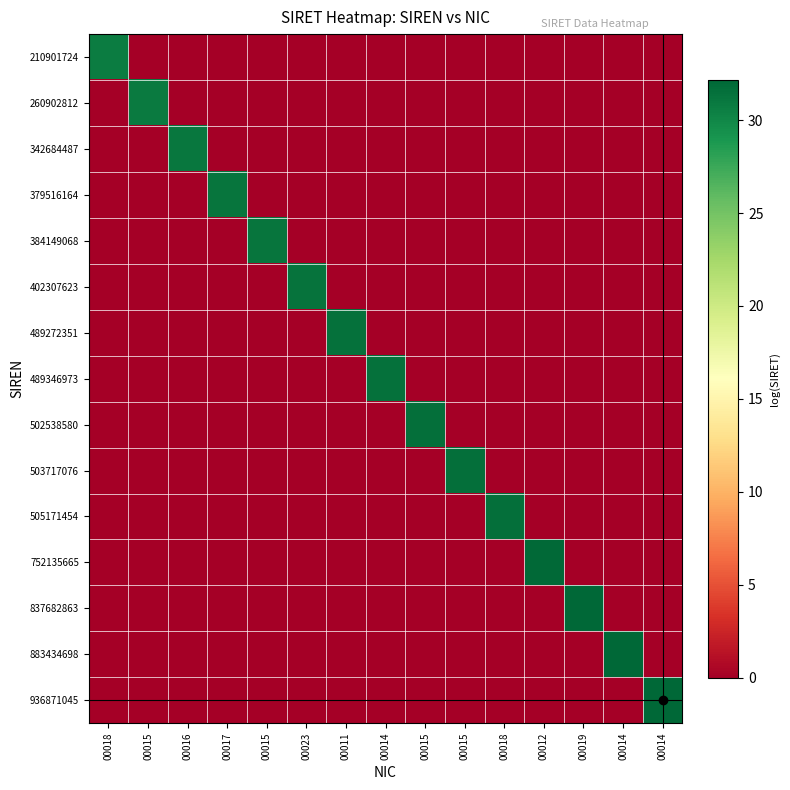

Reading left to right, extract all data points from this chart.

210901724: 00018=30.7	00015=0.0	00016=0.0	00017=0.0	00015=0.0	00023=0.0	00011=0.0	00014=0.0	00015=0.0	00015=0.0	00018=0.0	00012=0.0	00019=0.0	00014=0.0	00014=0.0
260902812: 00018=0.0	00015=30.9	00016=0.0	00017=0.0	00015=0.0	00023=0.0	00011=0.0	00014=0.0	00015=0.0	00015=0.0	00018=0.0	00012=0.0	00019=0.0	00014=0.0	00014=0.0
342684487: 00018=0.0	00015=0.0	00016=31.2	00017=0.0	00015=0.0	00023=0.0	00011=0.0	00014=0.0	00015=0.0	00015=0.0	00018=0.0	00012=0.0	00019=0.0	00014=0.0	00014=0.0
379516164: 00018=0.0	00015=0.0	00016=0.0	00017=31.3	00015=0.0	00023=0.0	00011=0.0	00014=0.0	00015=0.0	00015=0.0	00018=0.0	00012=0.0	00019=0.0	00014=0.0	00014=0.0
384149068: 00018=0.0	00015=0.0	00016=0.0	00017=0.0	00015=31.3	00023=0.0	00011=0.0	00014=0.0	00015=0.0	00015=0.0	00018=0.0	00012=0.0	00019=0.0	00014=0.0	00014=0.0
402307623: 00018=0.0	00015=0.0	00016=0.0	00017=0.0	00015=0.0	00023=31.3	00011=0.0	00014=0.0	00015=0.0	00015=0.0	00018=0.0	00012=0.0	00019=0.0	00014=0.0	00014=0.0
489272351: 00018=0.0	00015=0.0	00016=0.0	00017=0.0	00015=0.0	00023=0.0	00011=31.5	00014=0.0	00015=0.0	00015=0.0	00018=0.0	00012=0.0	00019=0.0	00014=0.0	00014=0.0
489346973: 00018=0.0	00015=0.0	00016=0.0	00017=0.0	00015=0.0	00023=0.0	00011=0.0	00014=31.5	00015=0.0	00015=0.0	00018=0.0	00012=0.0	00019=0.0	00014=0.0	00014=0.0
502538580: 00018=0.0	00015=0.0	00016=0.0	00017=0.0	00015=0.0	00023=0.0	00011=0.0	00014=0.0	00015=31.5	00015=0.0	00018=0.0	00012=0.0	00019=0.0	00014=0.0	00014=0.0
503717076: 00018=0.0	00015=0.0	00016=0.0	00017=0.0	00015=0.0	00023=0.0	00011=0.0	00014=0.0	00015=0.0	00015=31.6	00018=0.0	00012=0.0	00019=0.0	00014=0.0	00014=0.0
505171454: 00018=0.0	00015=0.0	00016=0.0	00017=0.0	00015=0.0	00023=0.0	00011=0.0	00014=0.0	00015=0.0	00015=0.0	00018=31.6	00012=0.0	00019=0.0	00014=0.0	00014=0.0
752135665: 00018=0.0	00015=0.0	00016=0.0	00017=0.0	00015=0.0	00023=0.0	00011=0.0	00014=0.0	00015=0.0	00015=0.0	00018=0.0	00012=32.0	00019=0.0	00014=0.0	00014=0.0
837682863: 00018=0.0	00015=0.0	00016=0.0	00017=0.0	00015=0.0	00023=0.0	00011=0.0	00014=0.0	00015=0.0	00015=0.0	00018=0.0	00012=0.0	00019=32.1	00014=0.0	00014=0.0
883434698: 00018=0.0	00015=0.0	00016=0.0	00017=0.0	00015=0.0	00023=0.0	00011=0.0	00014=0.0	00015=0.0	00015=0.0	00018=0.0	00012=0.0	00019=0.0	00014=32.1	00014=0.0
936871045: 00018=0.0	00015=0.0	00016=0.0	00017=0.0	00015=0.0	00023=0.0	00011=0.0	00014=0.0	00015=0.0	00015=0.0	00018=0.0	00012=0.0	00019=0.0	00014=0.0	00014=32.2